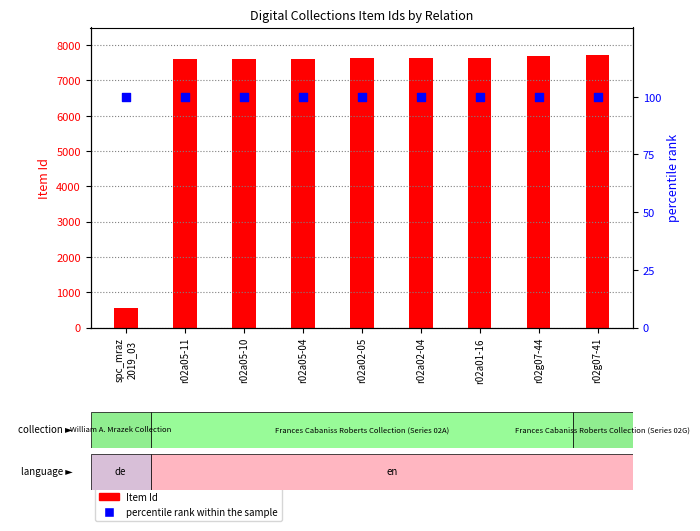

What is the total value across all series at spc_mraz
2019_03?

651